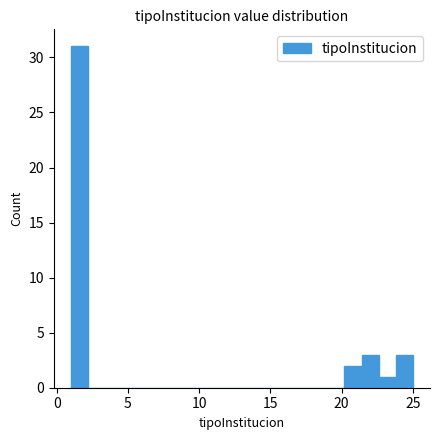

Read against the x-axis, roughly where is the centre of the tallest bar?

1.5